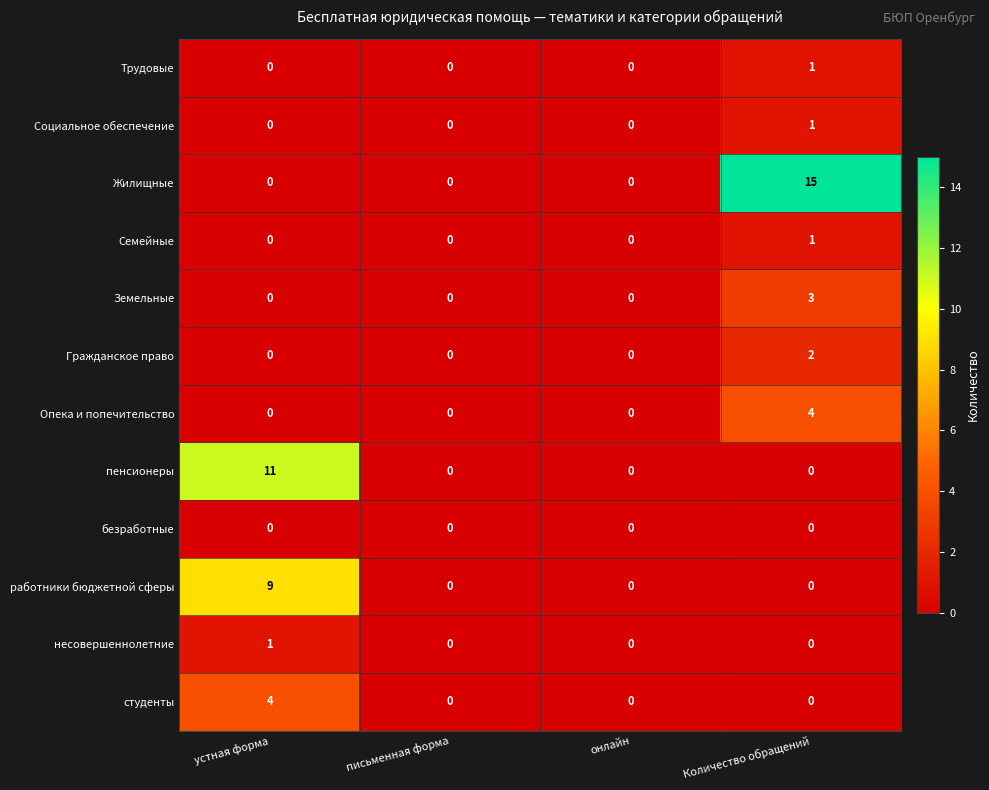

How many работники бюджетной сферы values are between 0 and 9?

4